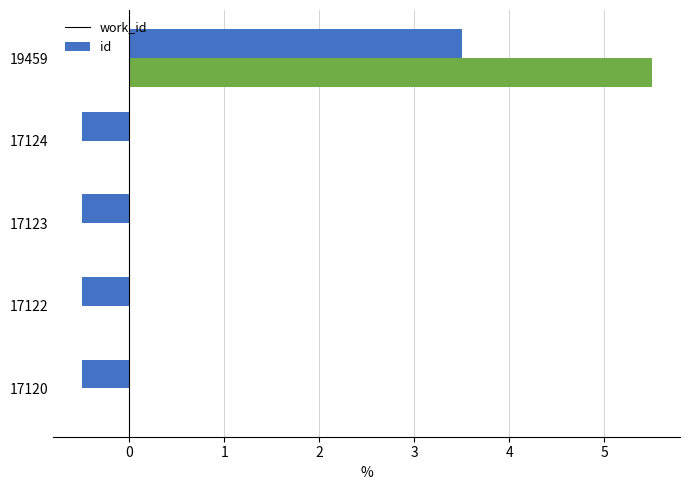

At which category is the sum across all series the highest?

19459